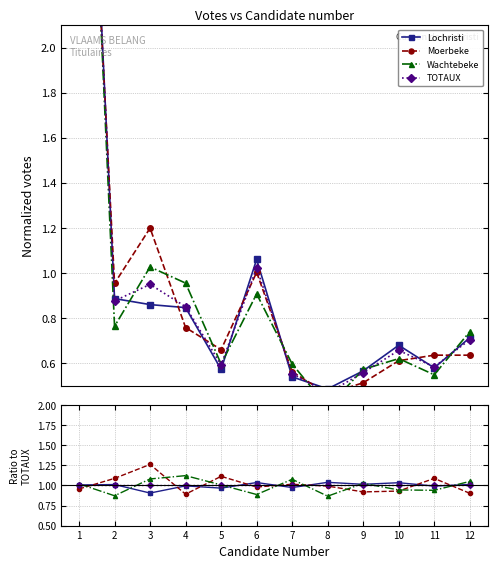

What is the minimum value shown in the chart?

0.9